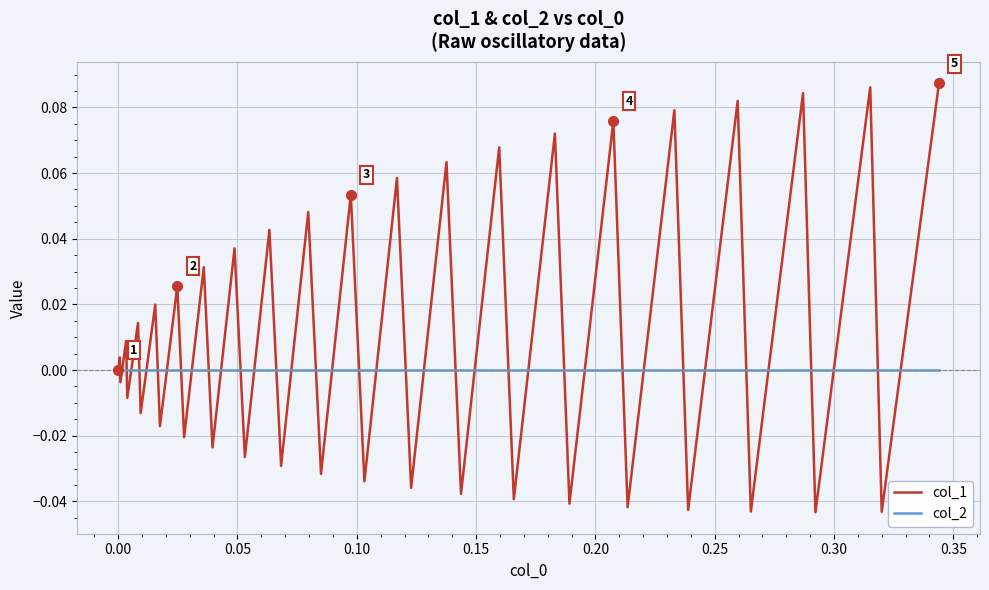

Which series has the largest range (max minus min)?

col_1